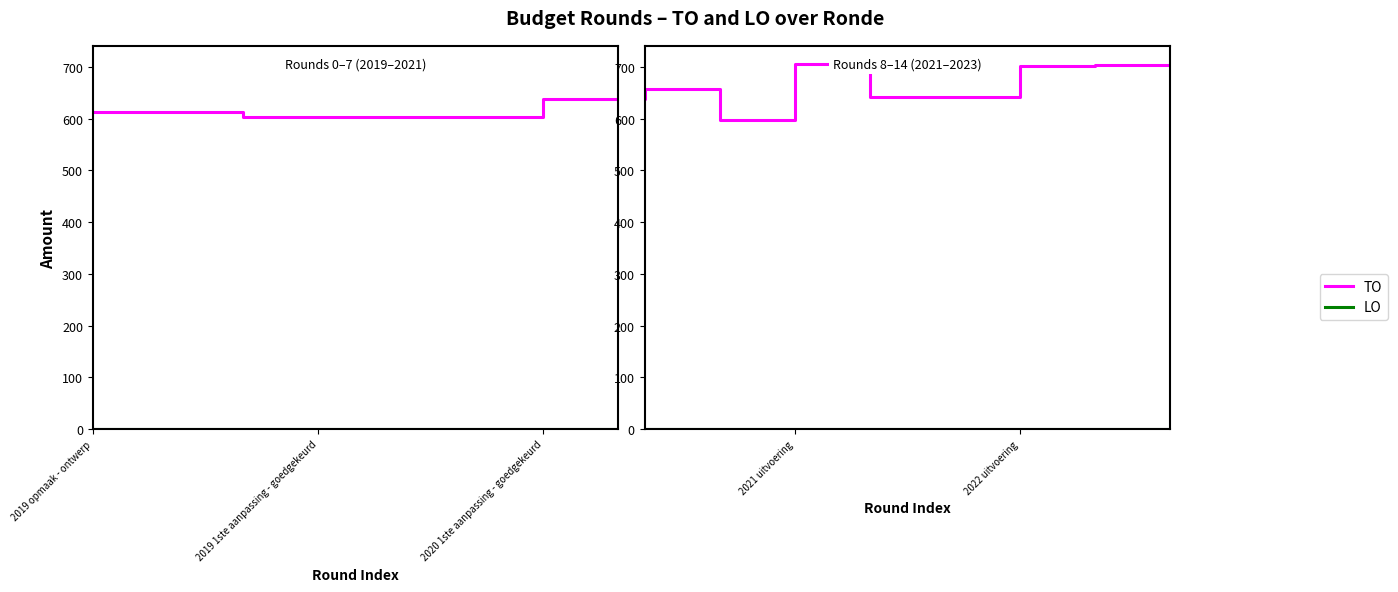

What position from the right is 5?

10